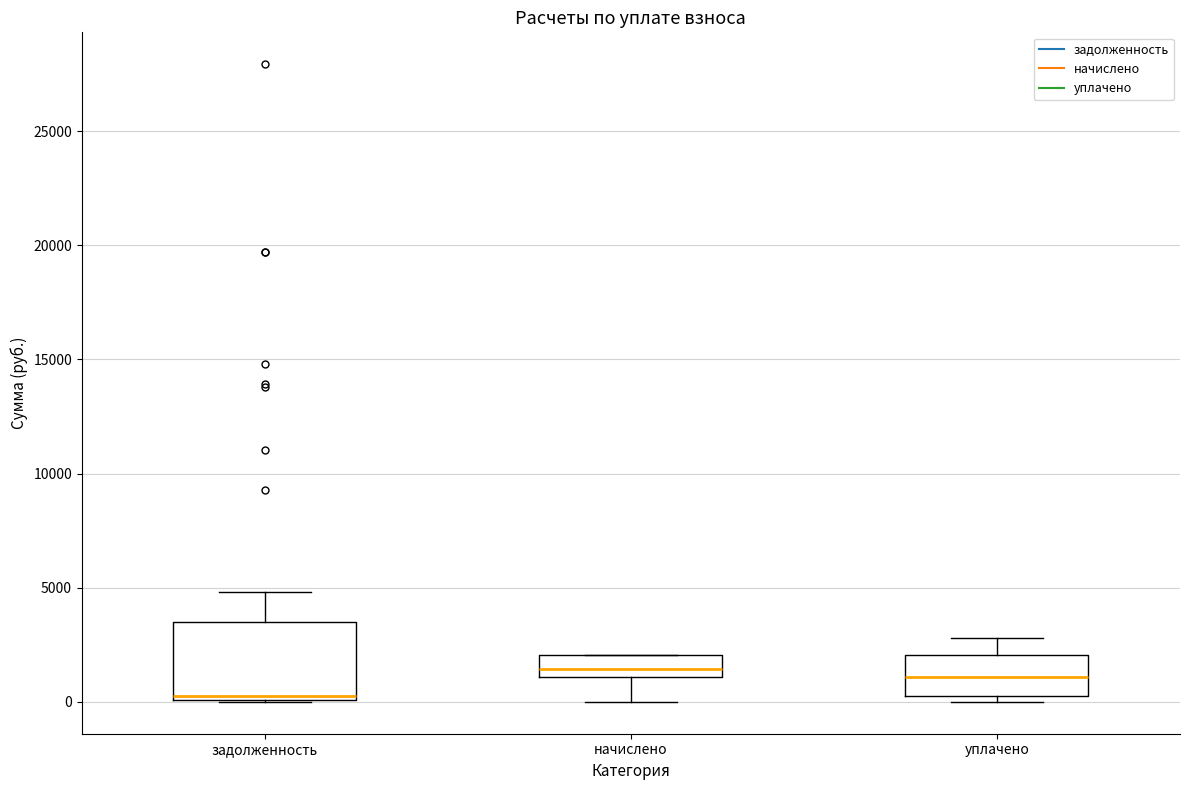

Reading left to right, transcribe this box plot: for each box, give where its median line is, the range the box spans, and where its two whiskers end, as read against the y-axis. The values are not printed on the chart, so give them approximately, as read against the axis.

задолженность: median 0 (just above the box's lower edge), box 0 to 3500, whiskers 0 to 5000
начислено: median 1500, box 1000 to 2000, whiskers 0 to 2000
уплачено: median 1000, box 500 to 2000, whiskers 0 to 3000